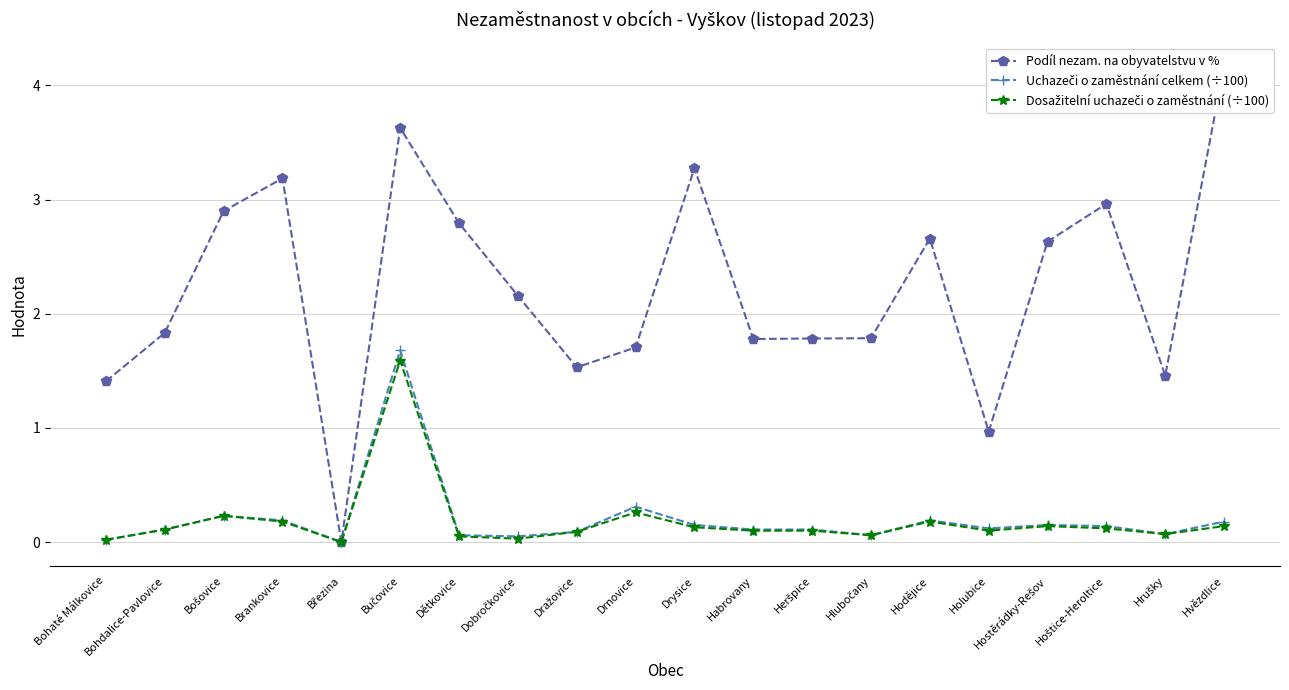

Reading left to right, list all the values displayed in this chart.

Podíl nezam. na obyvatelstvu v %: 1.4	1.8	2.9	3.2	0.0	3.6	2.8	2.2	1.5	1.7	3.3	1.8	1.8	1.8	2.7	1.0	2.6	3.0	1.5	4.2
Uchazeči o zaměstnání celkem (÷100): 0.0	0.1	0.2	0.2	0.0	1.7	0.1	0.1	0.1	0.3	0.1	0.1	0.1	0.1	0.2	0.1	0.1	0.1	0.1	0.2
Dosažitelní uchazeči o zaměstnání (÷100): 0.0	0.1	0.2	0.2	0.0	1.6	0.1	0.0	0.1	0.3	0.1	0.1	0.1	0.1	0.2	0.1	0.1	0.1	0.1	0.1